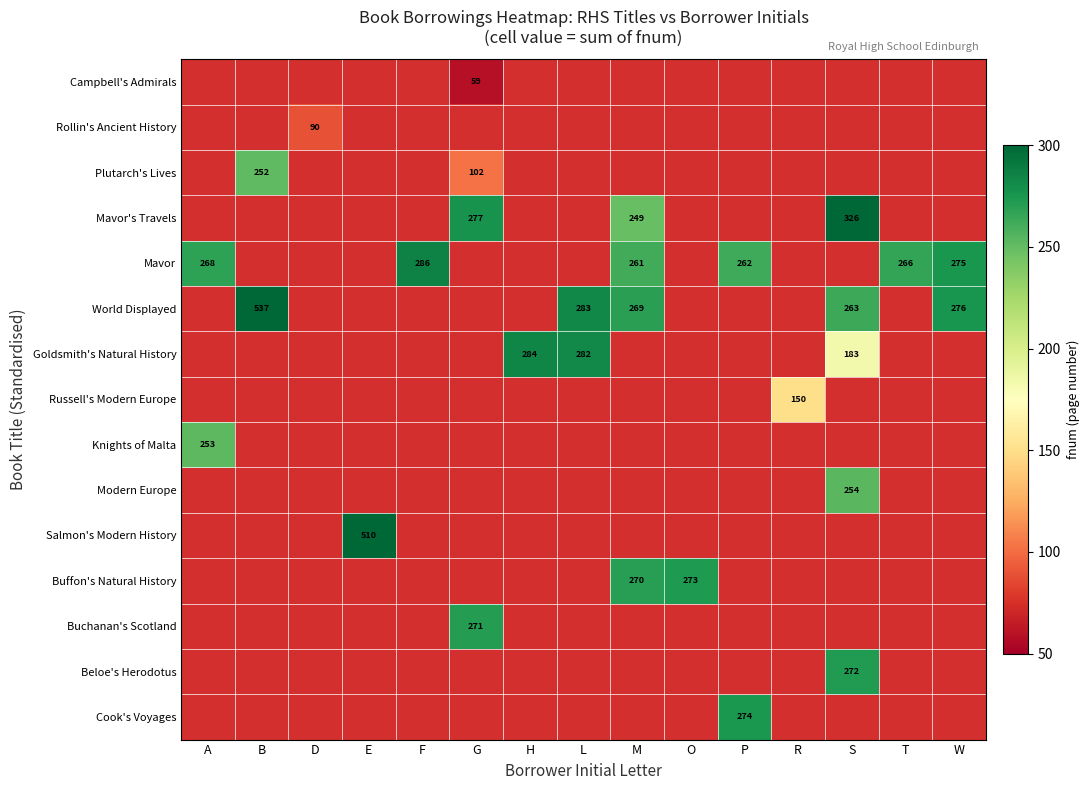

What is the smallest value displayed?

59.0